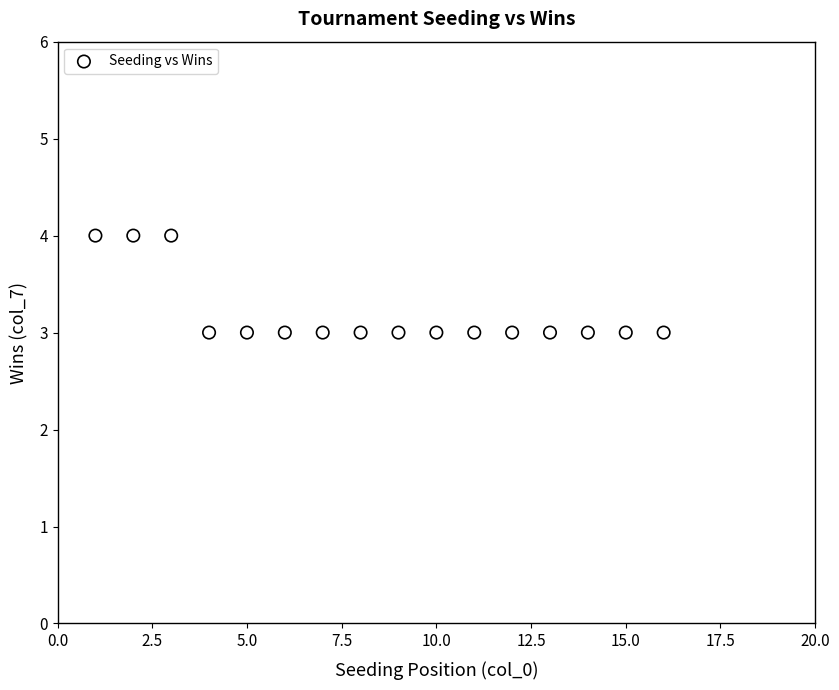

How many data points are displayed?

16